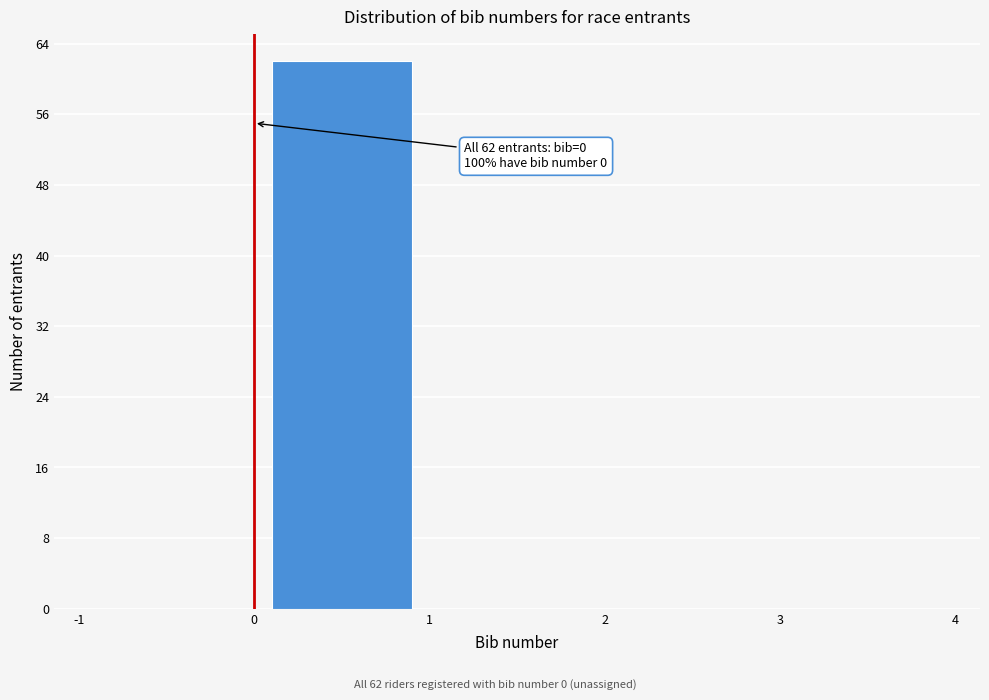

Over which range of the x-axis is the bar tallest?

0 to 1